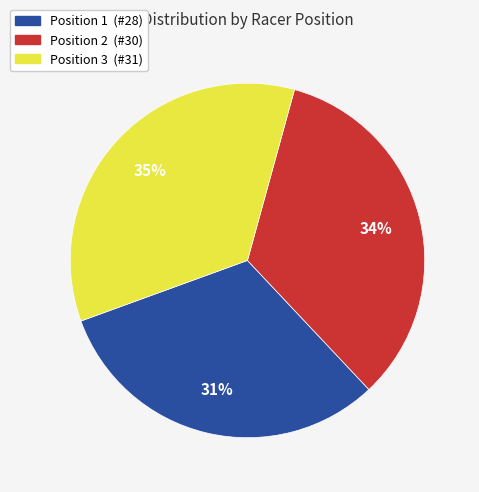

To the nearest percent, what is the average slice percentage?

33%